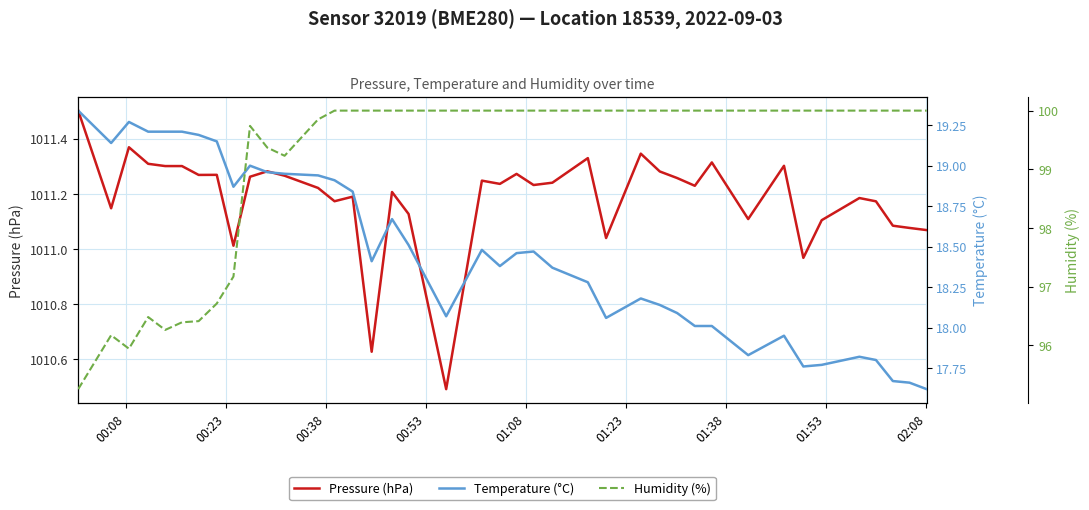

How many series are shown in this chart?

3